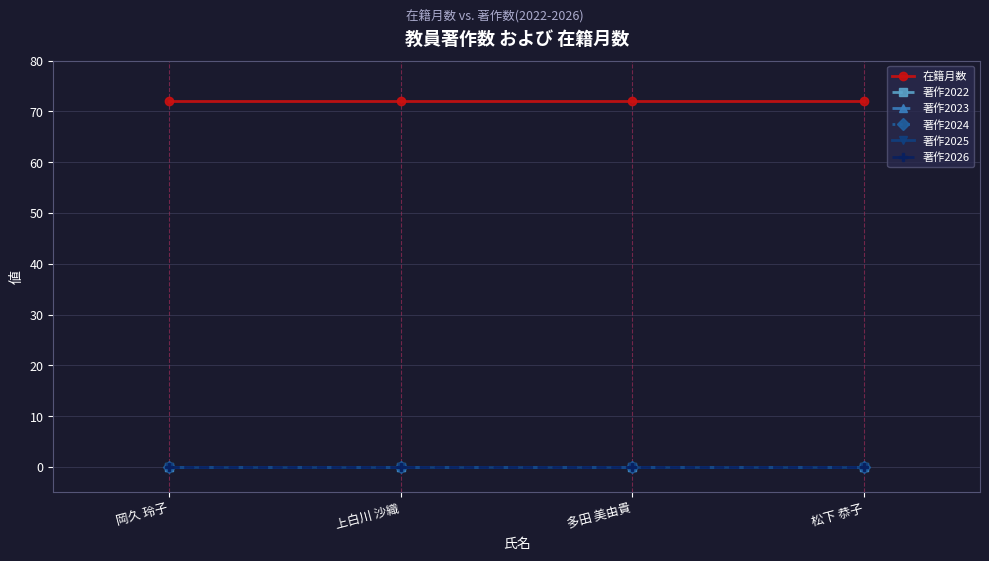

Reading left to right, transcribe all the data shown in this chart.

在籍月数: 72	72	72	72
著作2022: 0	0	0	0
著作2023: 0	0	0	0
著作2024: 0	0	0	0
著作2025: 0	0	0	0
著作2026: 0	0	0	0